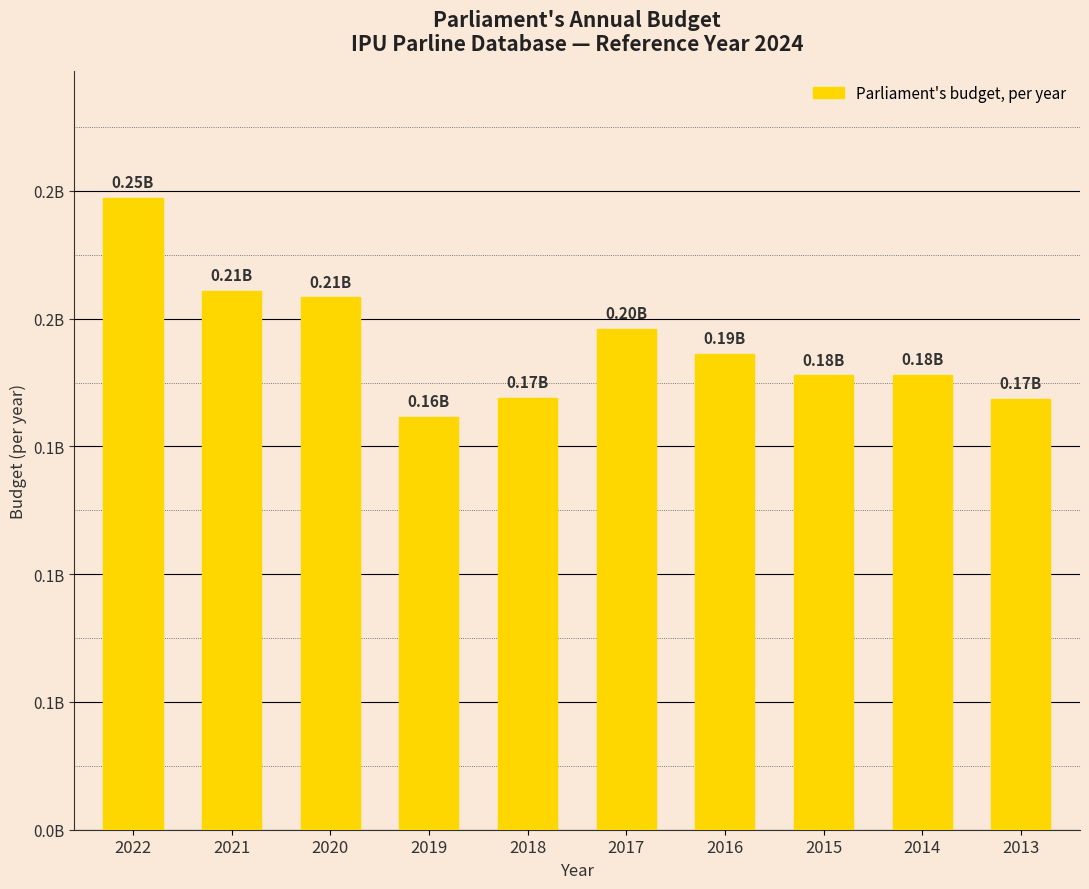

Are the bars horizontal?

No